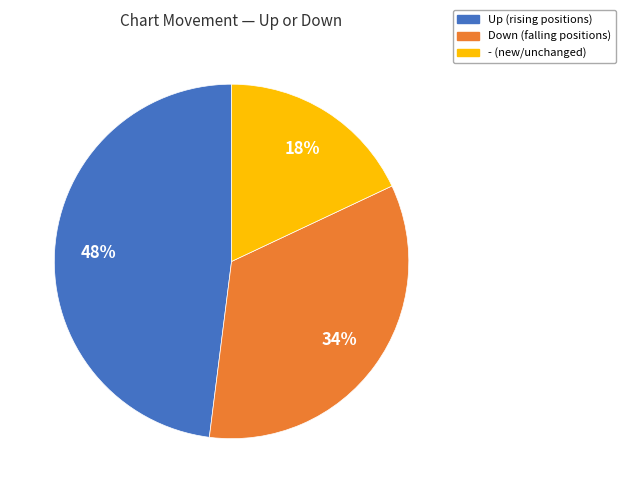

To the nearest percent, what is the average slice percentage?

33%